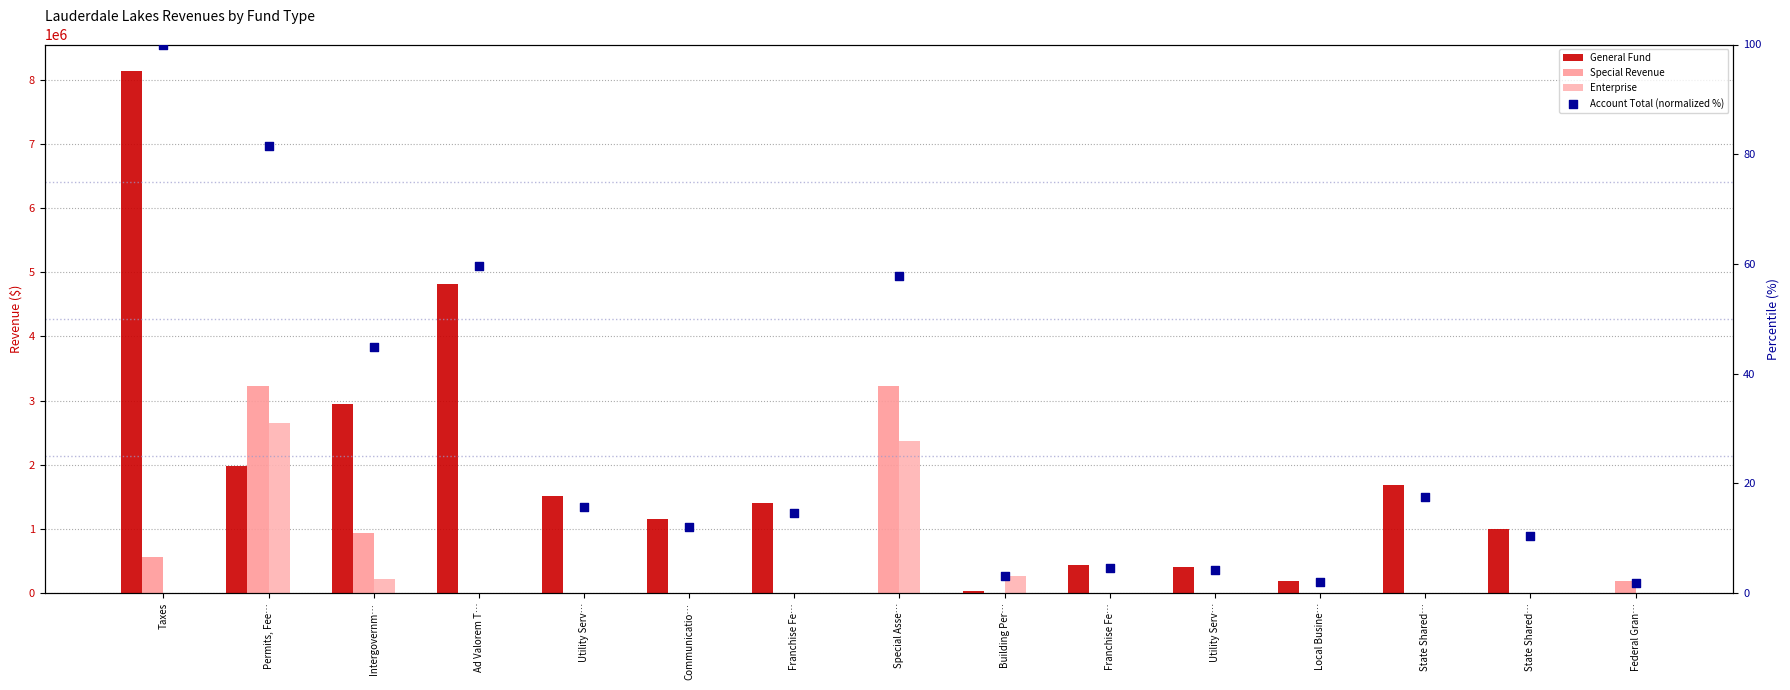

Which series reaches the minimum Y coordinate?

General Fund